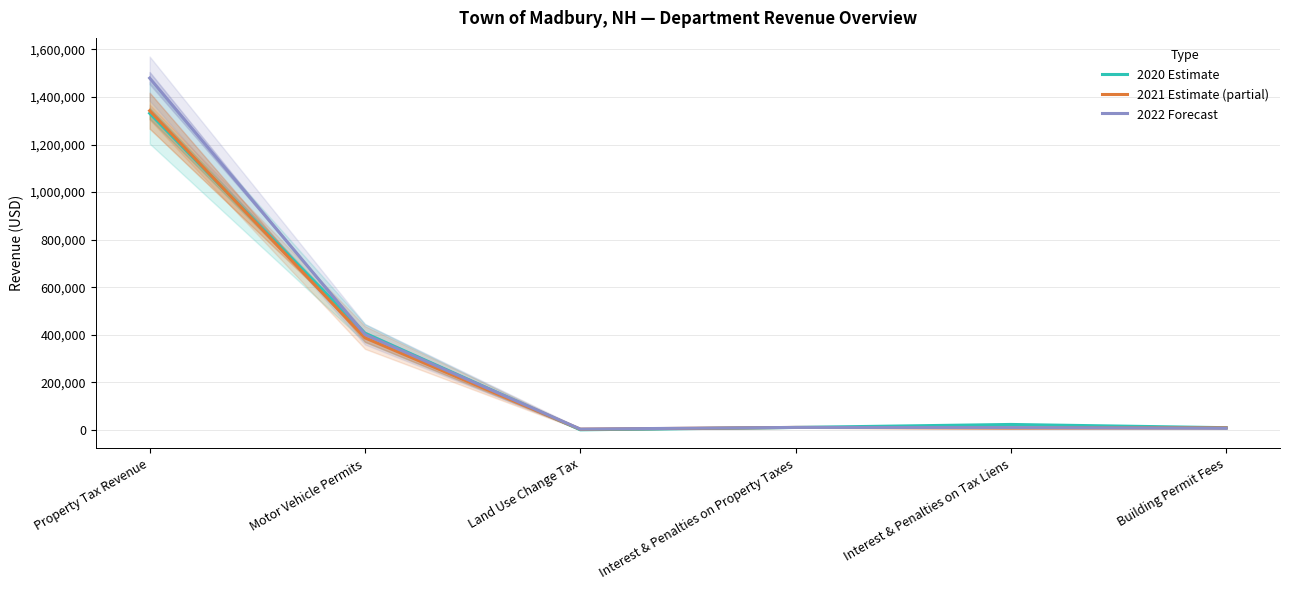

What is the label of the 6th point from the left?

Building Permit Fees